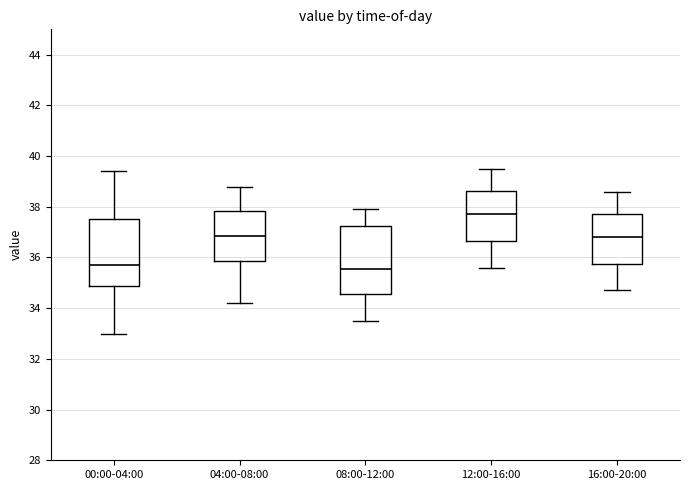

Reading left to right, transcribe this box plot: for each box, give where its median line is, the range the box spans, and where its two whiskers end, as read against the y-axis. The values are not printed on the chart, so give them approximately, as read against the axis.

00:00-04:00: median 35.8, box 34.8 to 37.6, whiskers 33.0 to 39.4
04:00-08:00: median 36.8, box 35.8 to 37.8, whiskers 34.2 to 38.8
08:00-12:00: median 35.6, box 34.6 to 37.2, whiskers 33.6 to 38.0
12:00-16:00: median 37.8, box 36.6 to 38.6, whiskers 35.6 to 39.6
16:00-20:00: median 36.8, box 35.8 to 37.8, whiskers 34.8 to 38.6